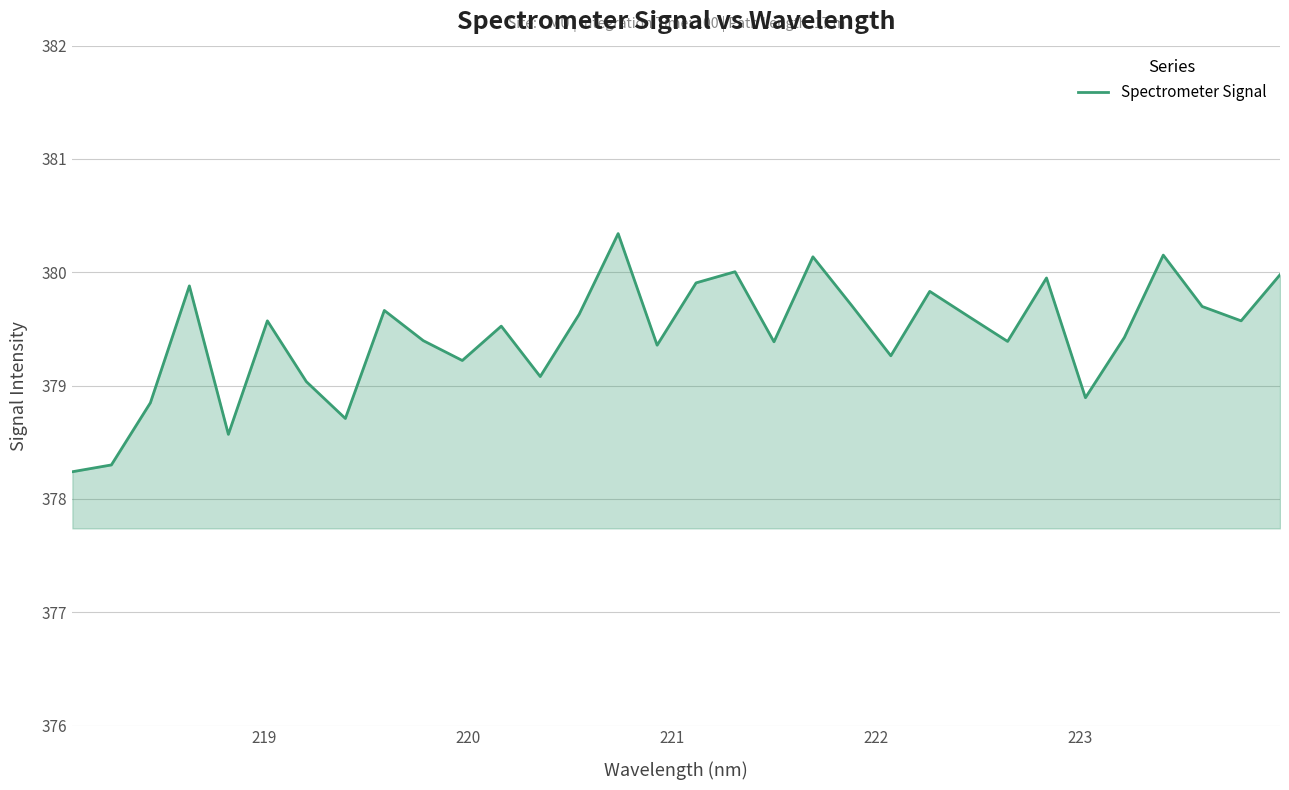

What is the greatest value displayed?

380.3